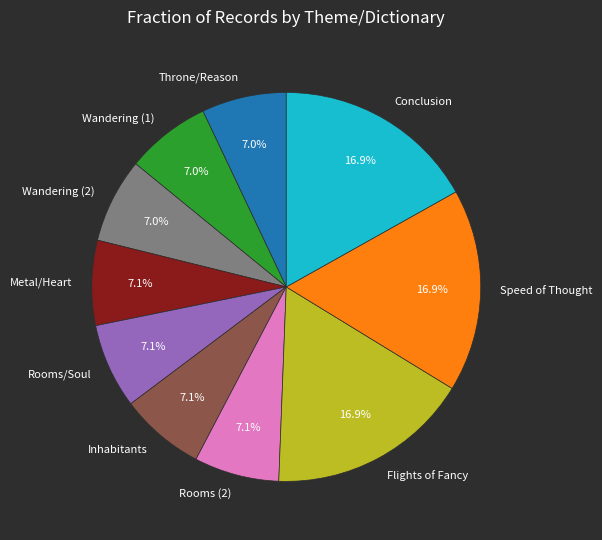

Is it true that Wandering (1) is 1% of the pie?

False